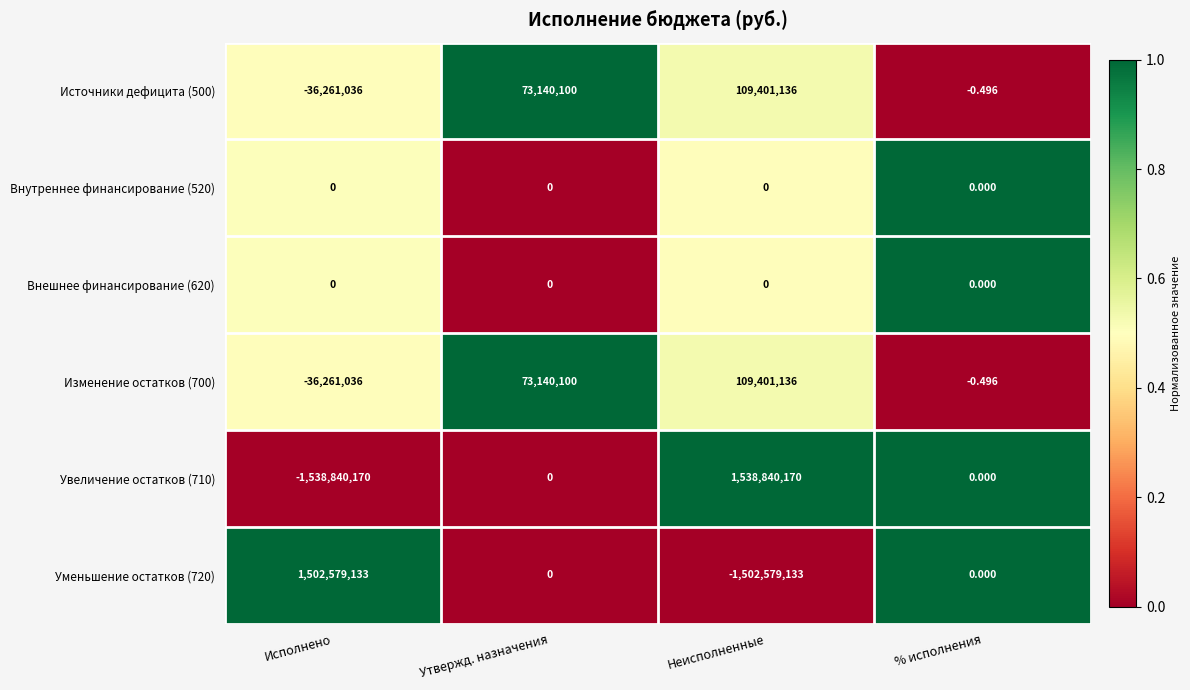

At which category is the sum across all series the highest?

Неисполненные